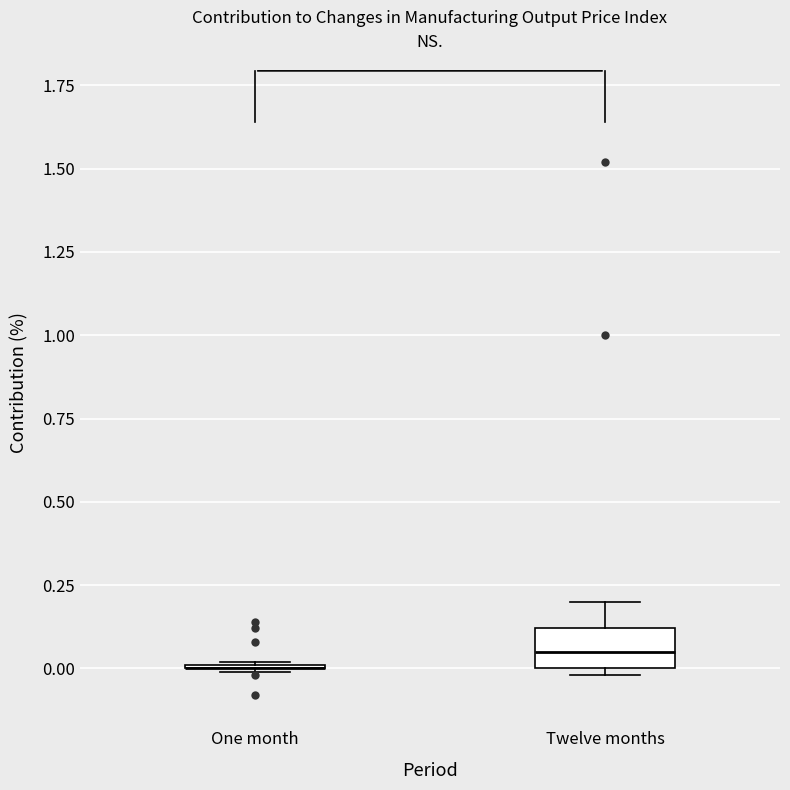

Comparing the boxes themselves (not the whiskers), which one is the tallest?

Twelve months